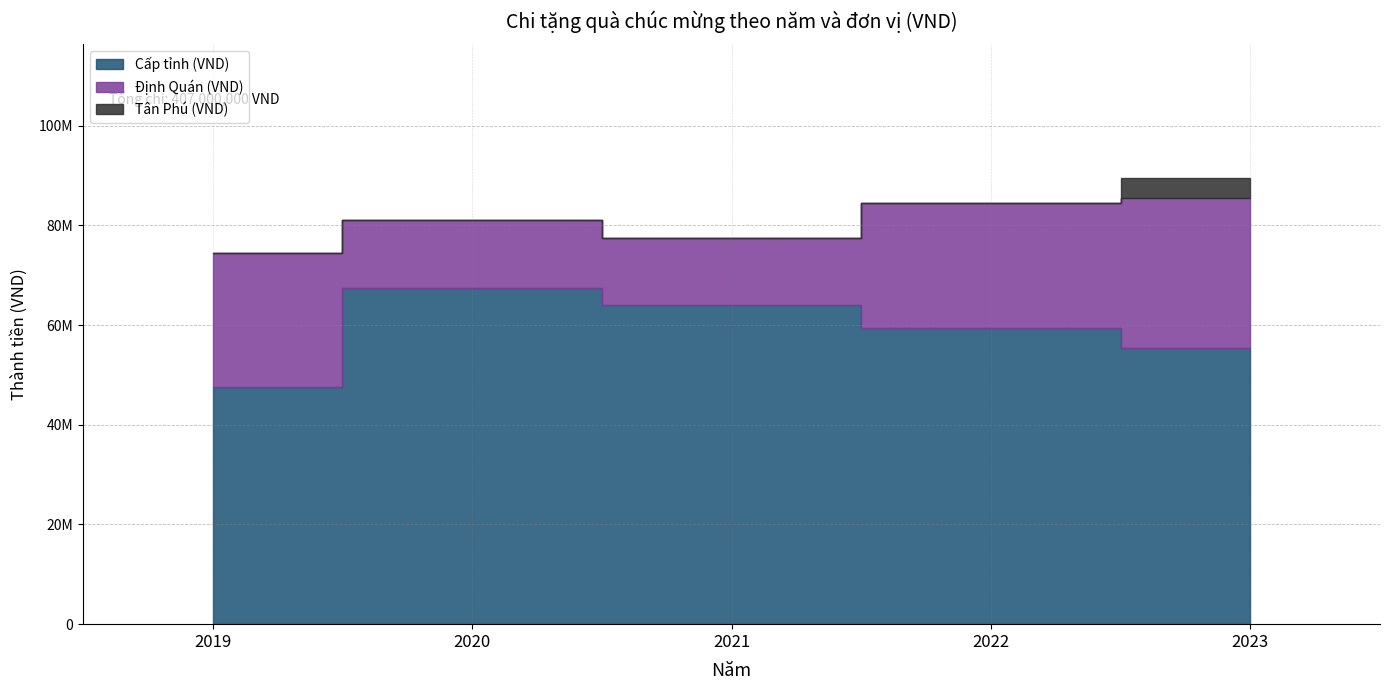

How many positive values does the Tân Phú (VND) series have?

1